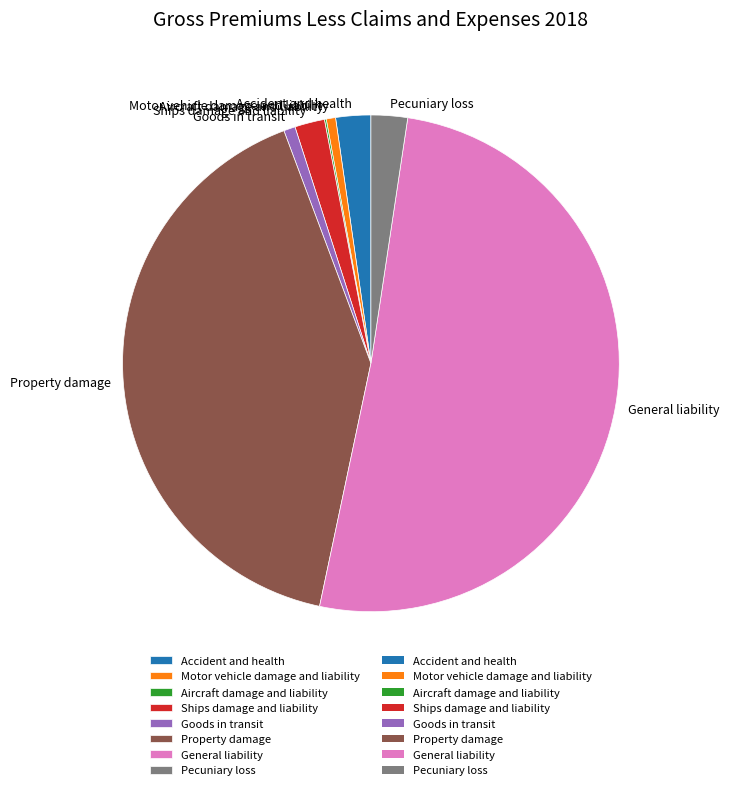

What is the majority slice?

General liability